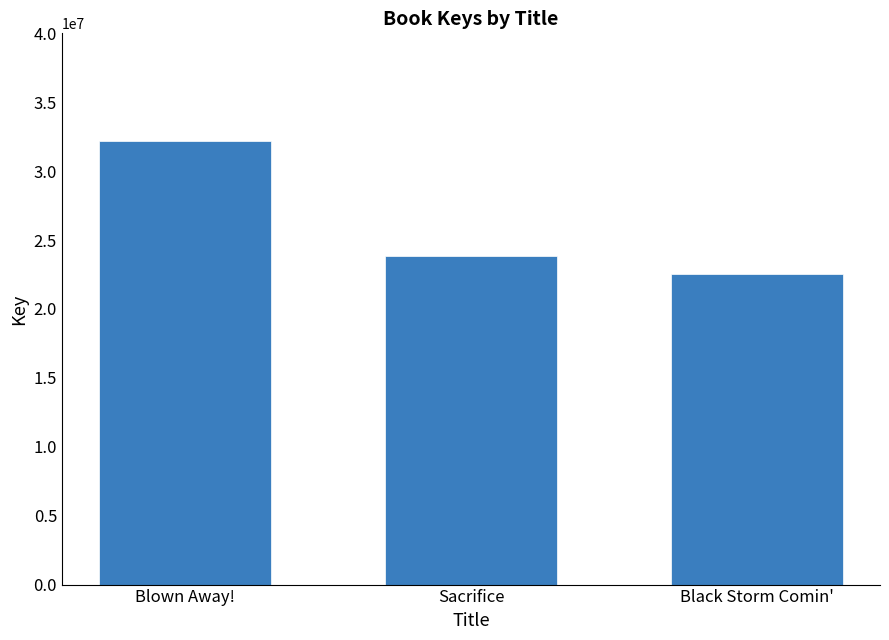

What position from the left is Sacrifice?

2